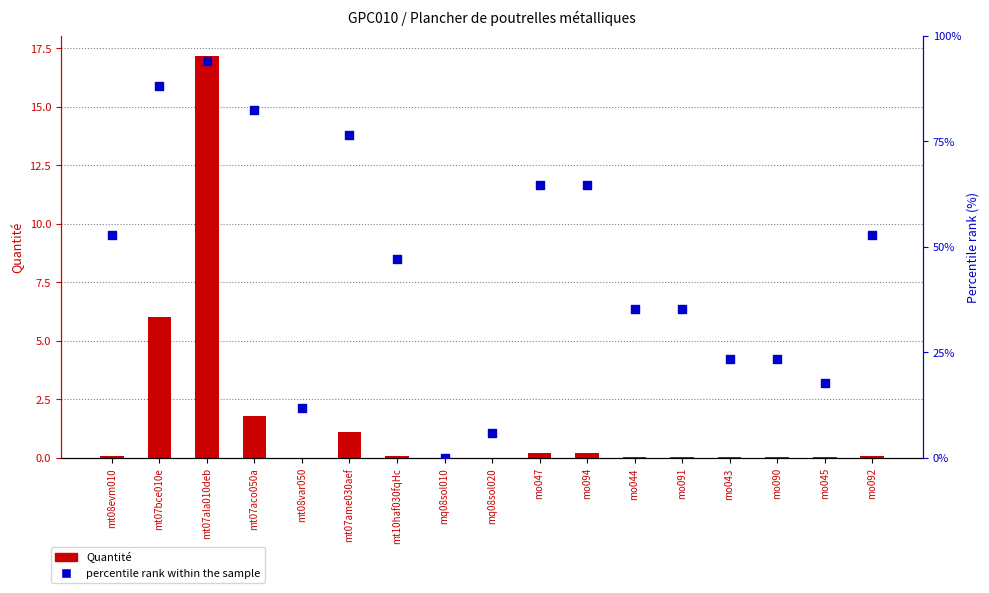

What are all the series names shown in the legend?

Quantité, percentile rank within the sample